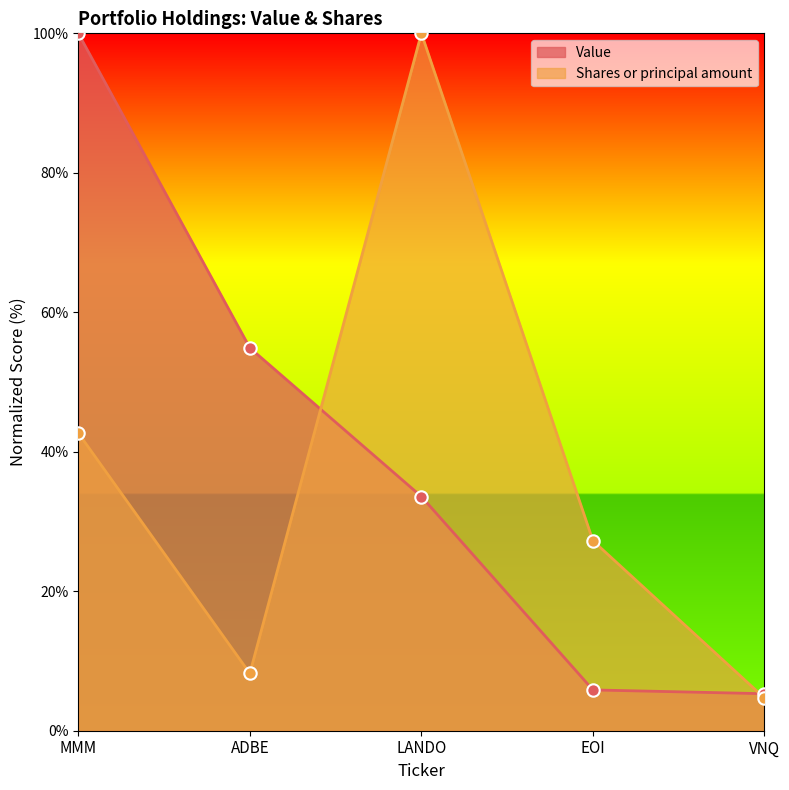

Which series has the largest total across all categories?

Value